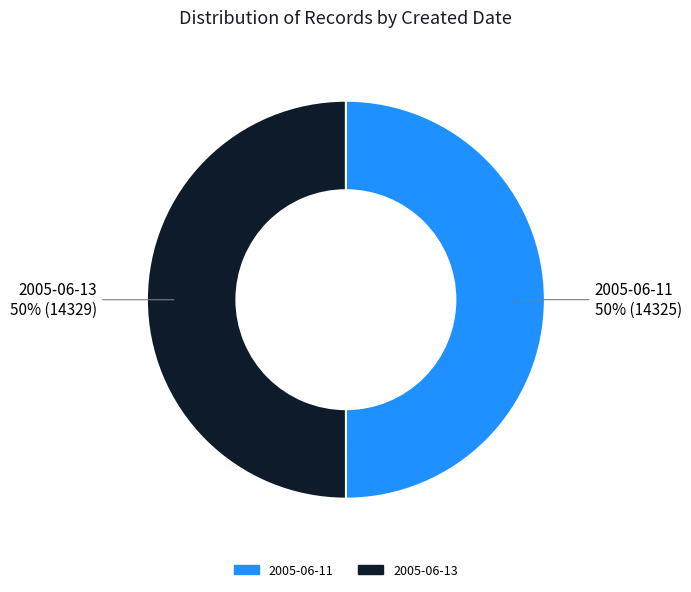

How many segments does this pie chart have?

2